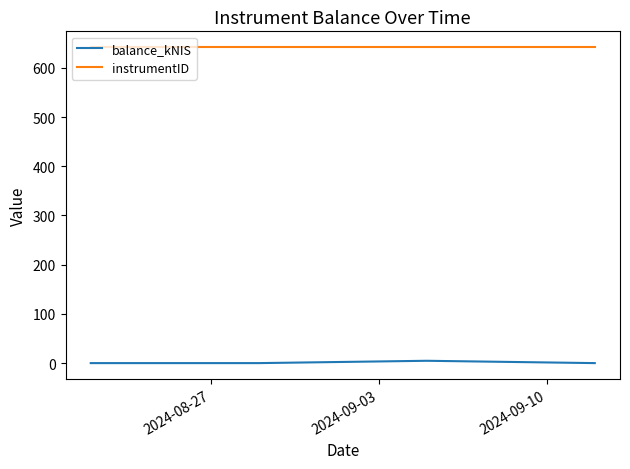

What is the highest value of the instrumentID series?

642.0